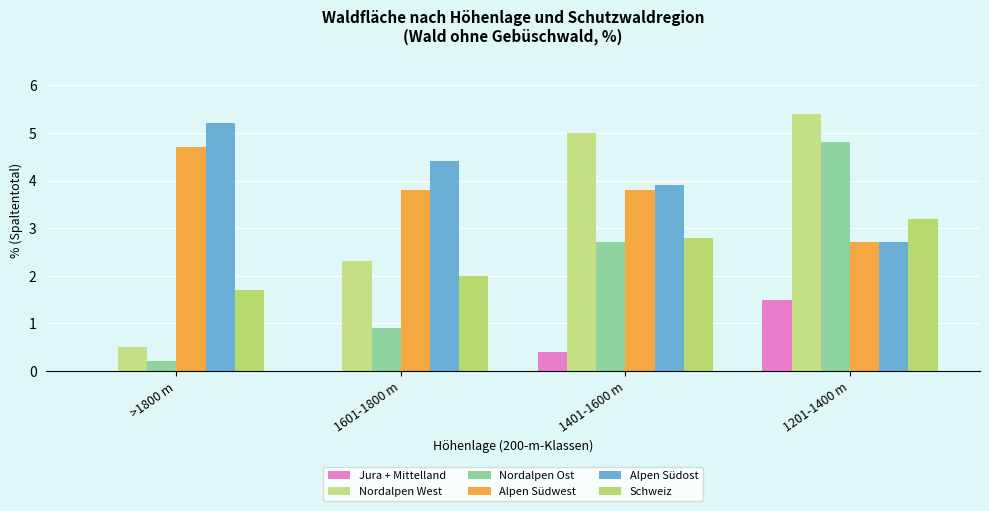

At which category is the sum across all series the highest?

1201-1400 m